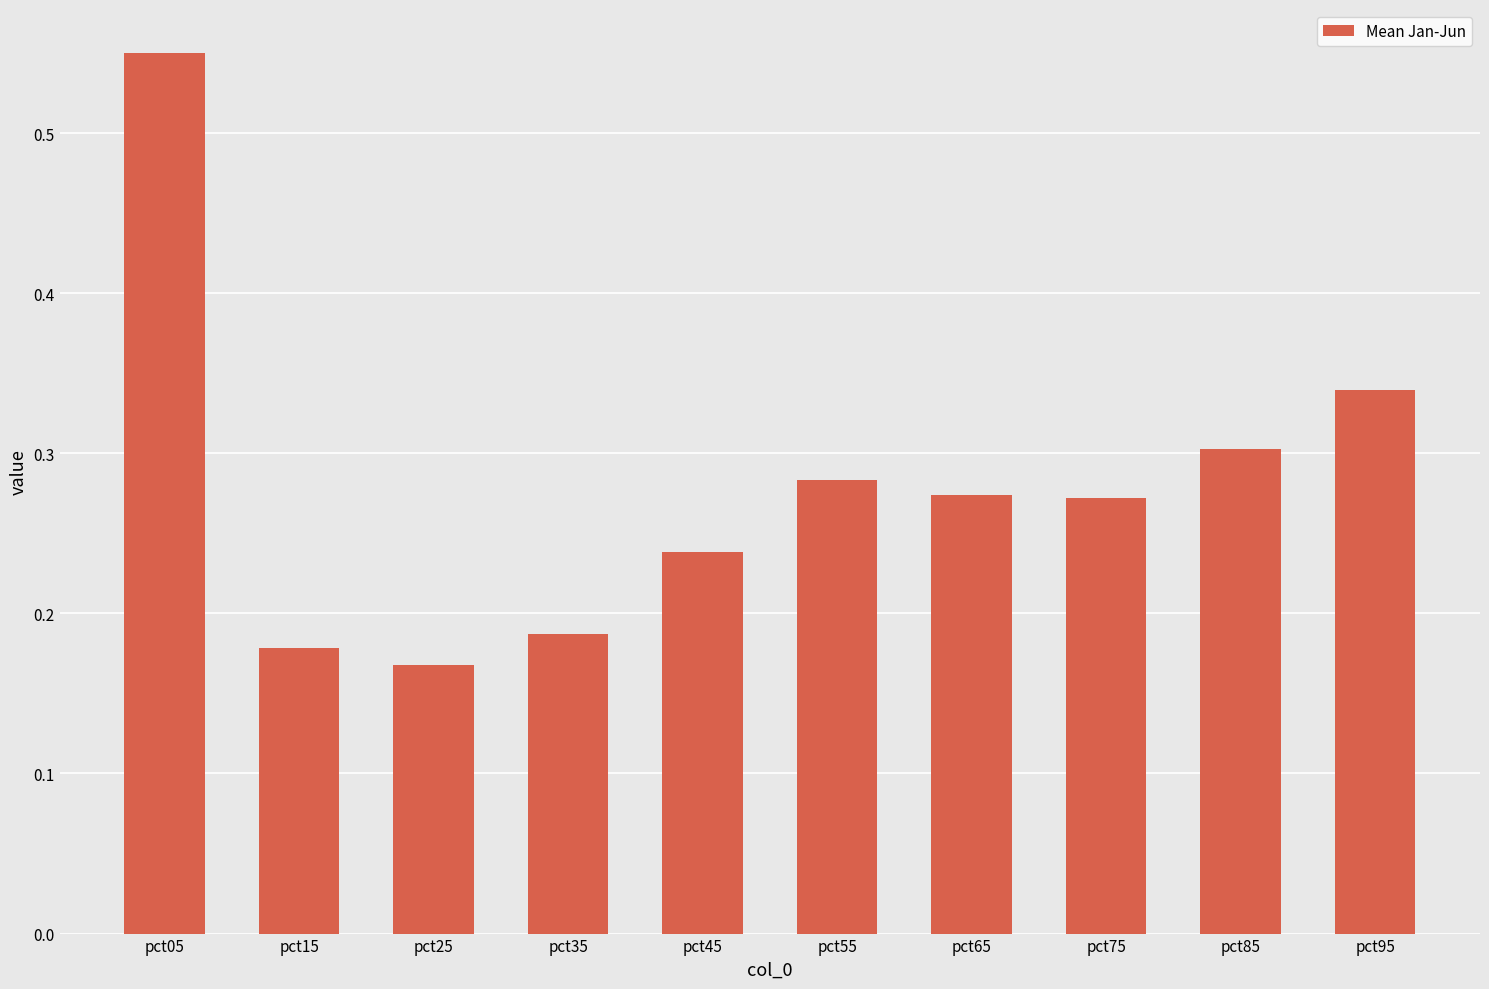

Between pct25 and pct65, which is larger?

pct65